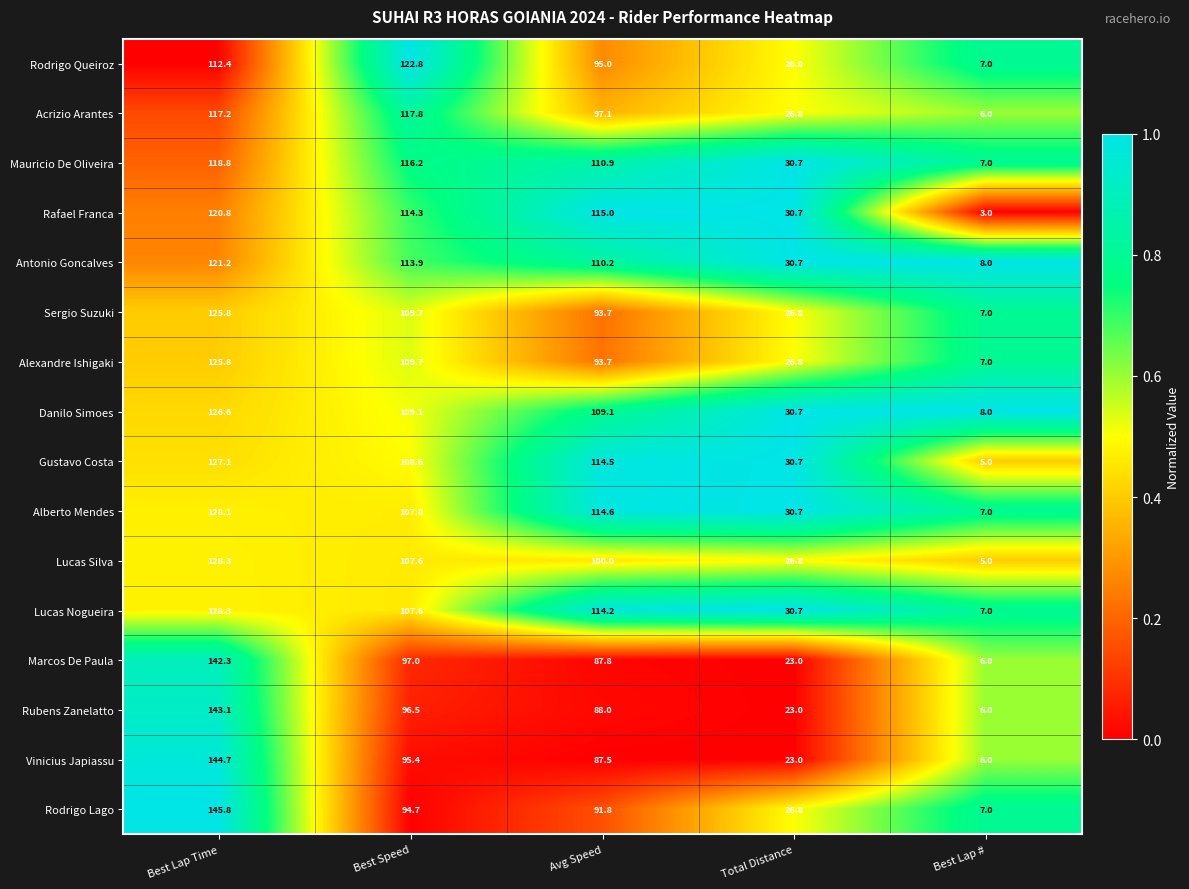

List the labels in order of Alexandre Ishigaki value, smallest first.

Best Lap #, Total Distance, Avg Speed, Best Speed, Best Lap Time